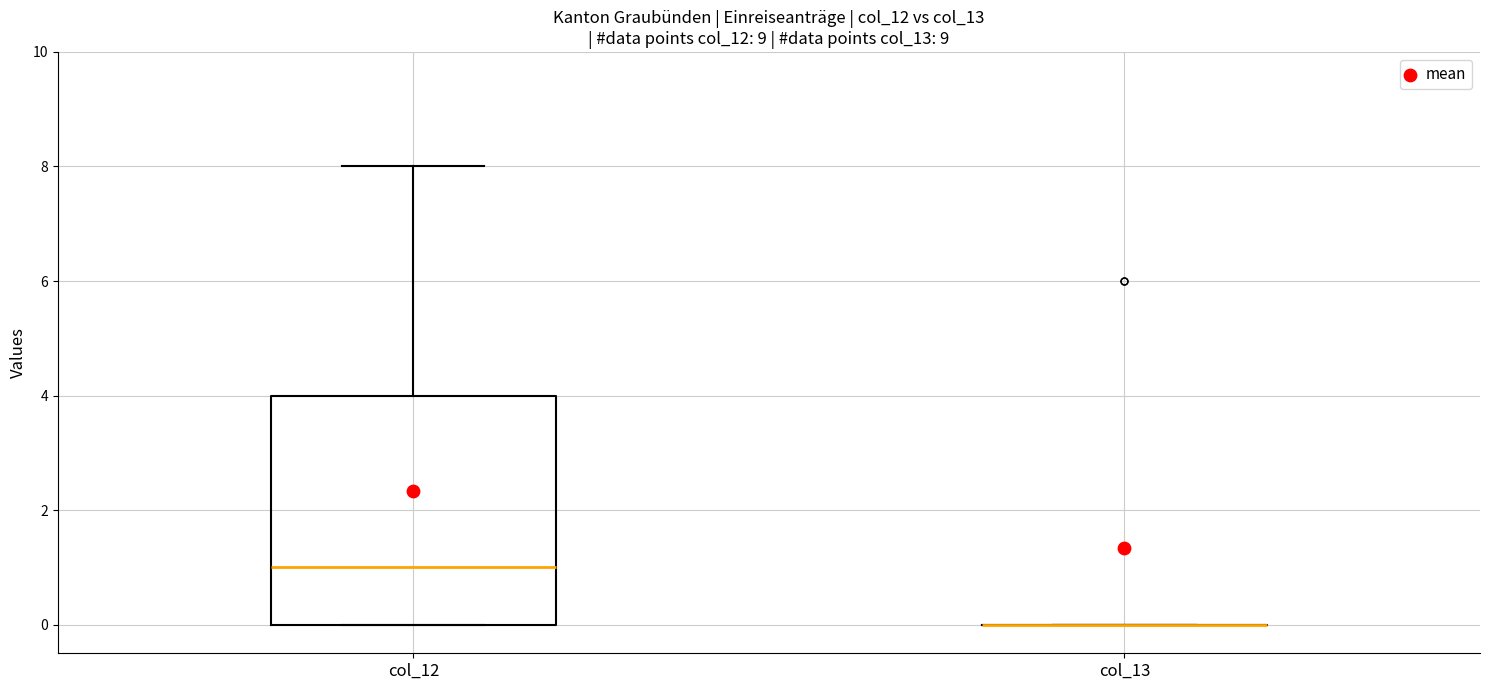

Which box is the tallest, from its lower edge to its upper edge?

col_12